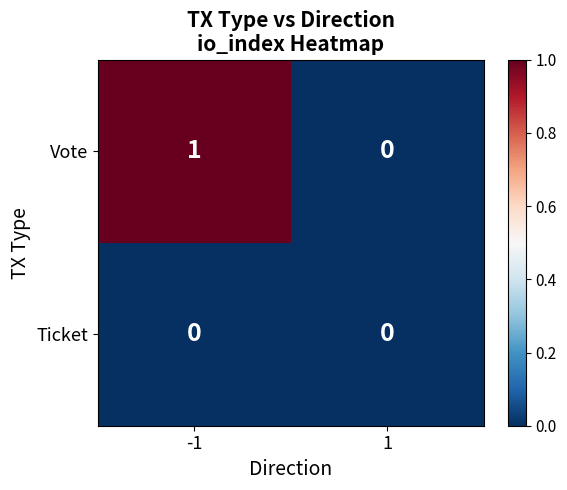

At which category is the sum across all series the highest?

-1